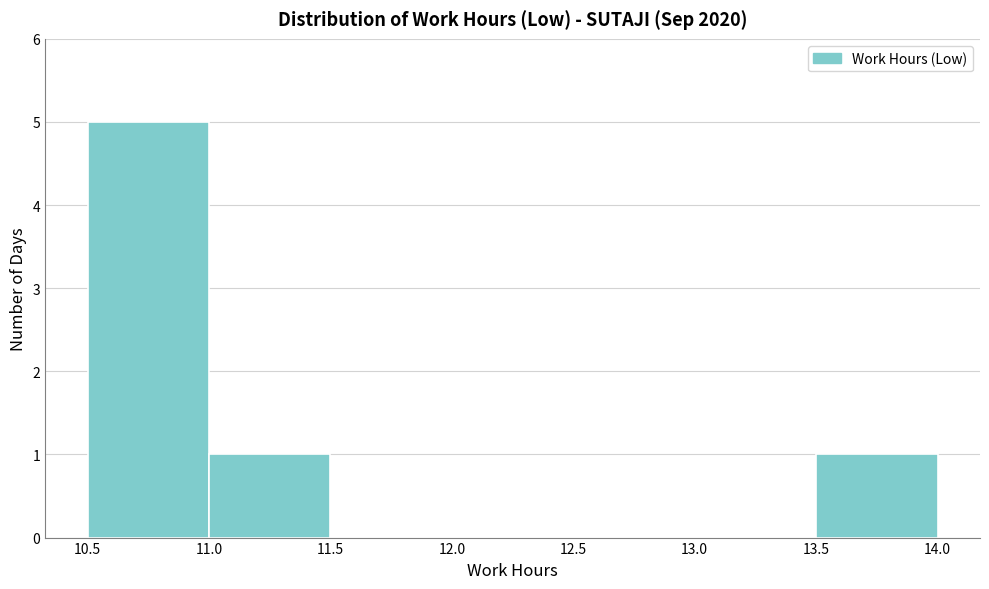

What is the height of the bar covering 10.5 to 11.0 on the x-axis? The values are not printed on the chart, so give them approximately, as read against the axis.

5